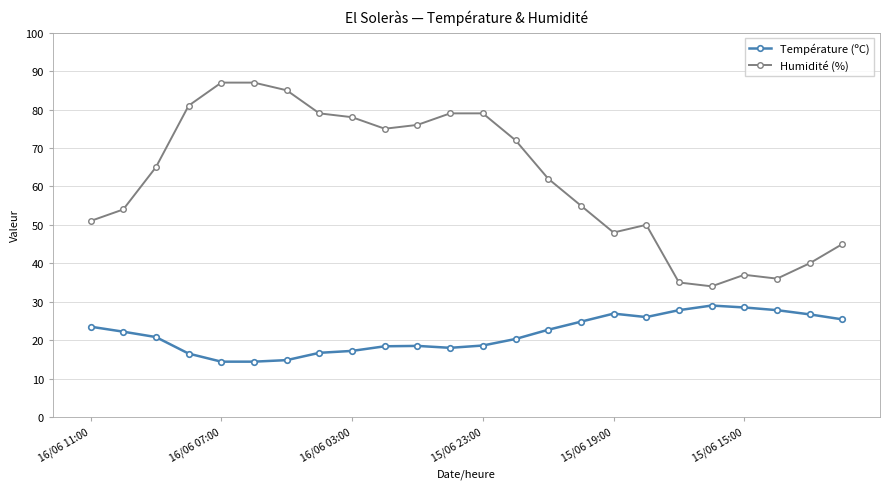

What is the average value of the Humidité (%) series?

62.1